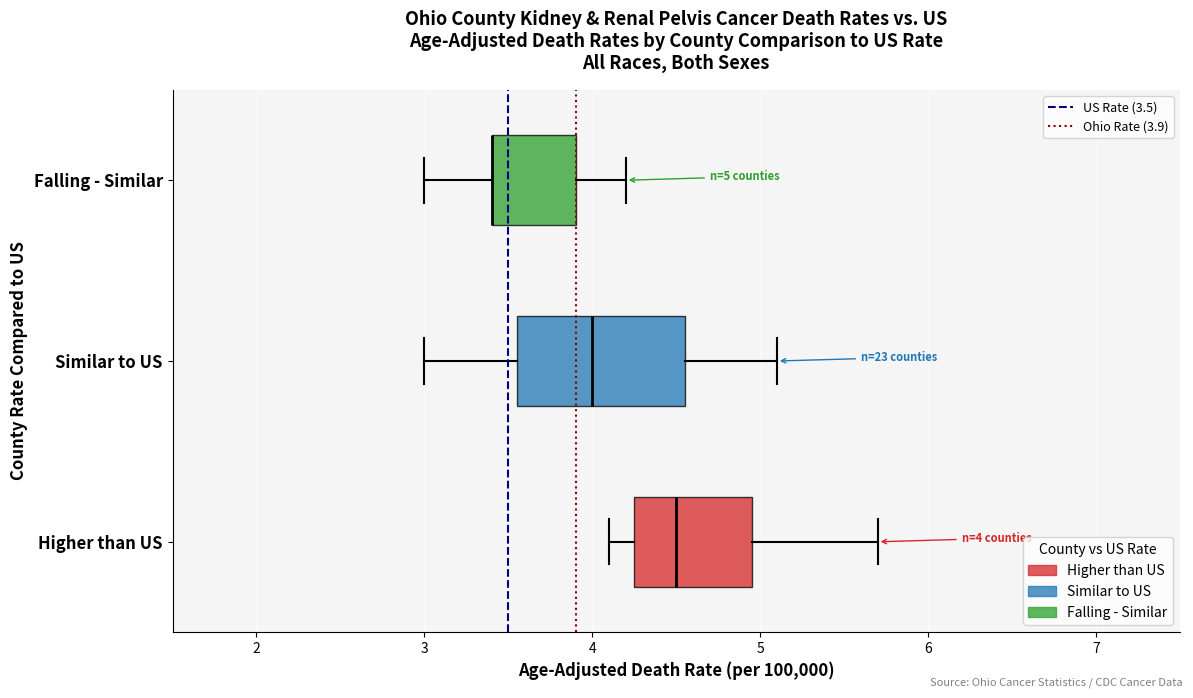

Comparing the boxes themselves (not the whiskers), which one is the widest?

Similar to US